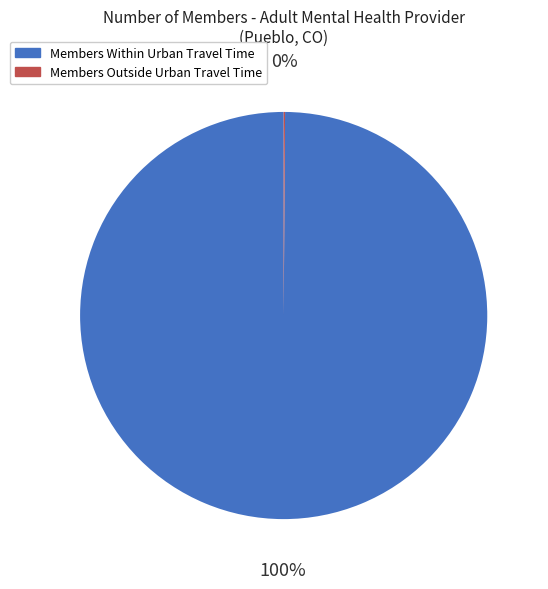

To the nearest percent, what is the average slice percentage?

50%